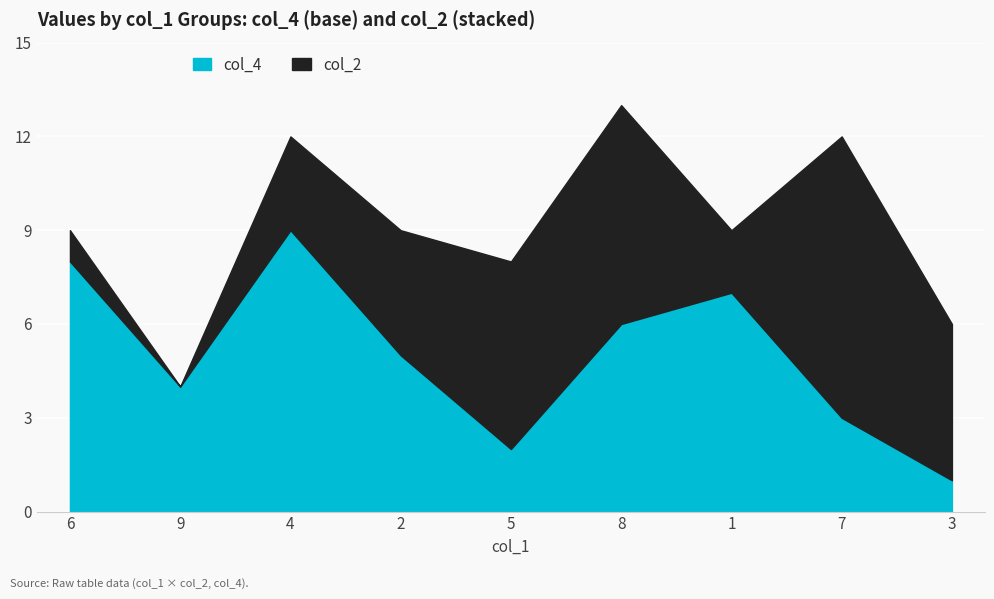

How many lines are shown in the chart?

2